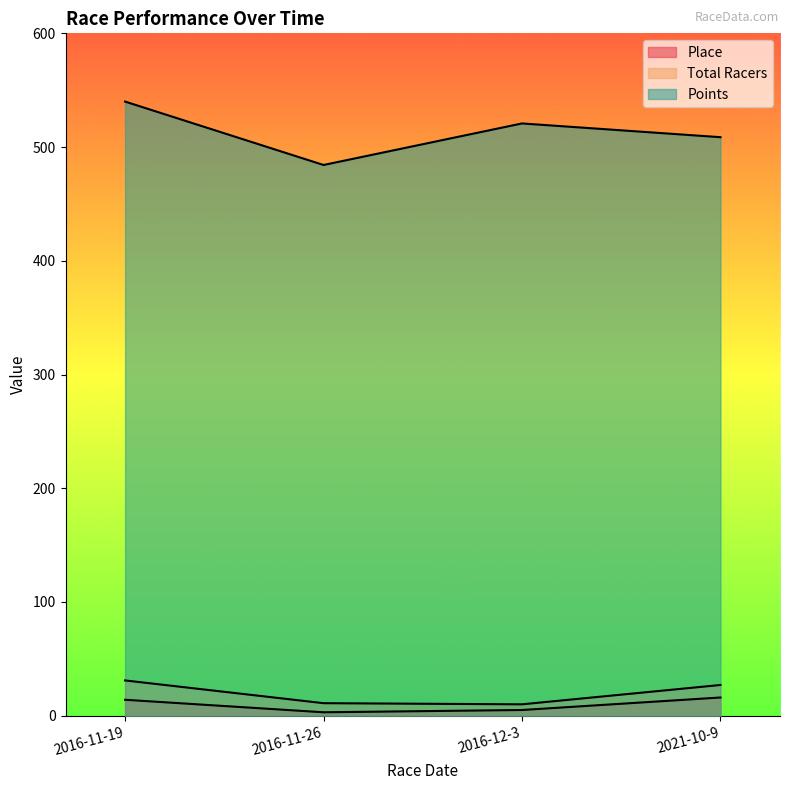

Which series has the largest total across all categories?

Points